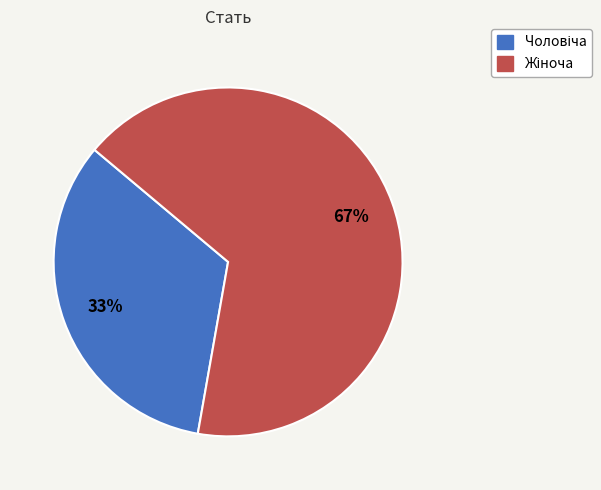

Does any single category account for the majority?

Yes